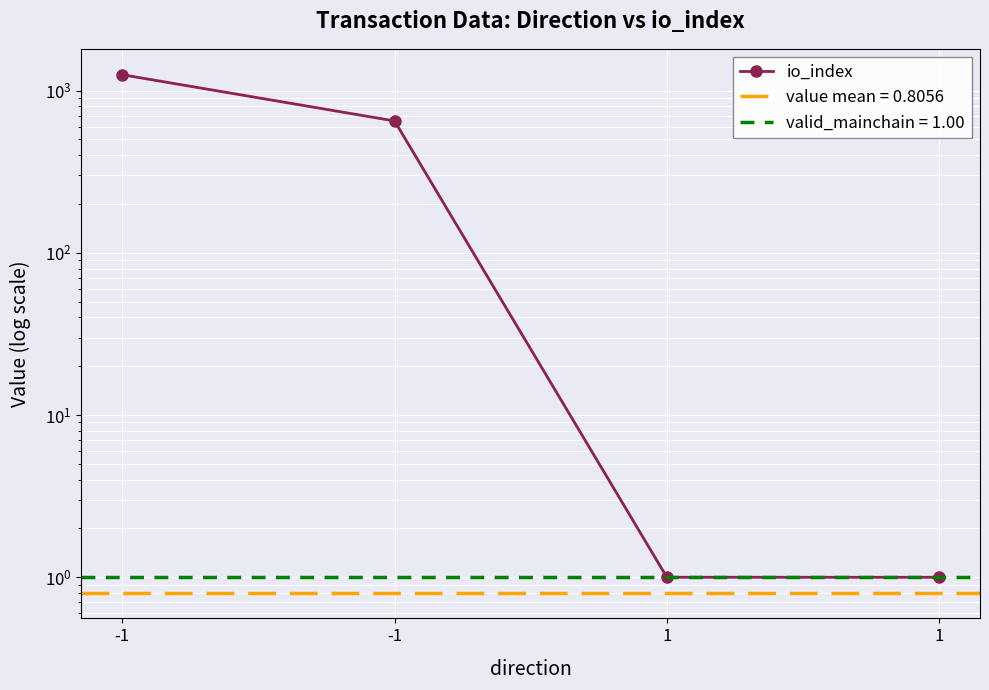

What is the sum of all values?

1905